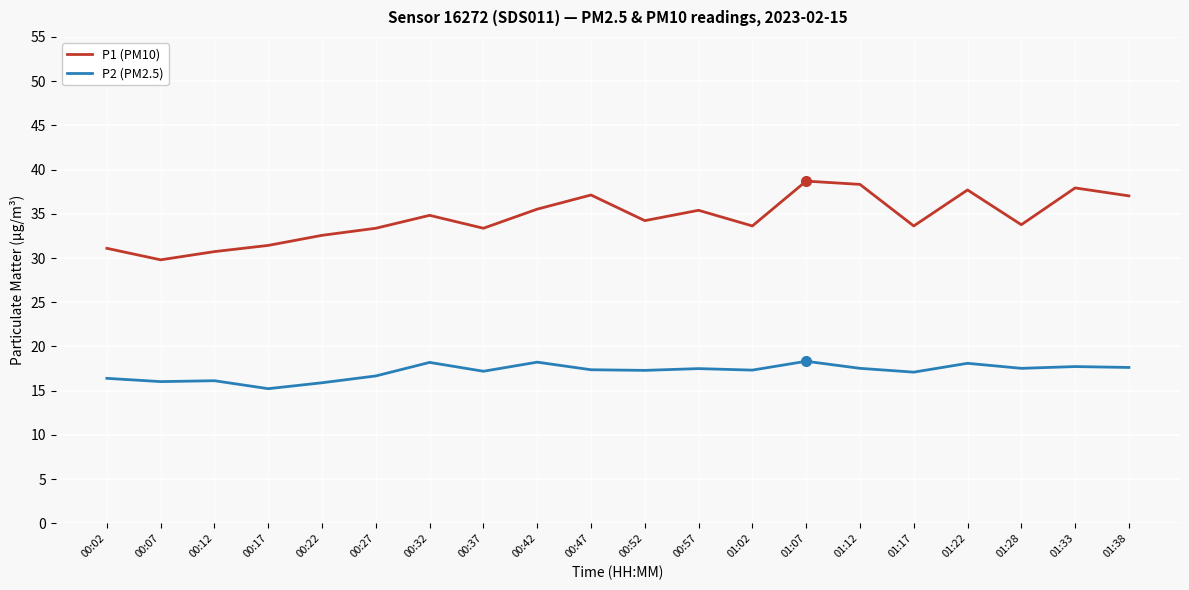

Read the P1 (PM10) value at 00:12.

30.7